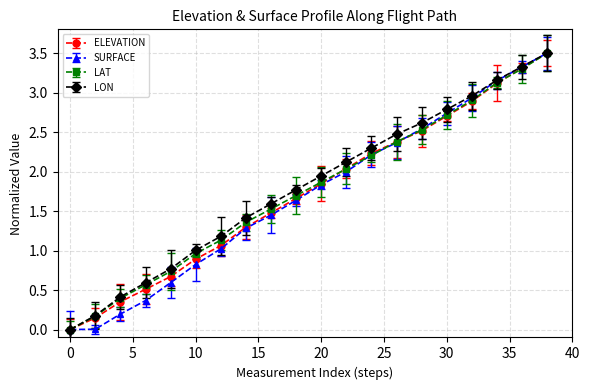

True or false: LON has more than 1 interior local peaks.

False